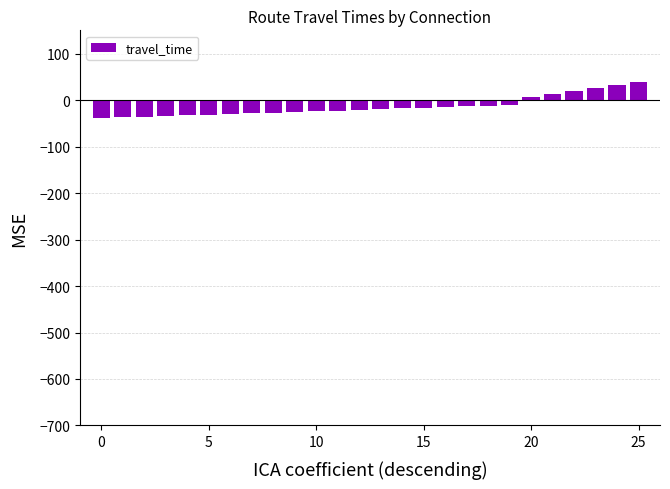

What is the difference between the second highest and second lowest values?

70.0